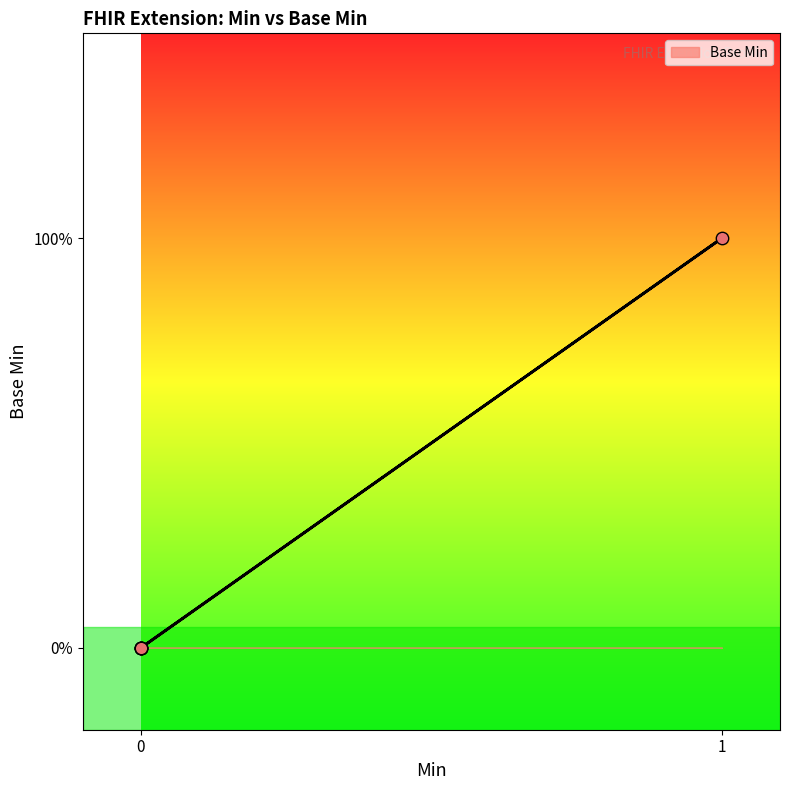

What is the change in value from 0 to 1?

+1